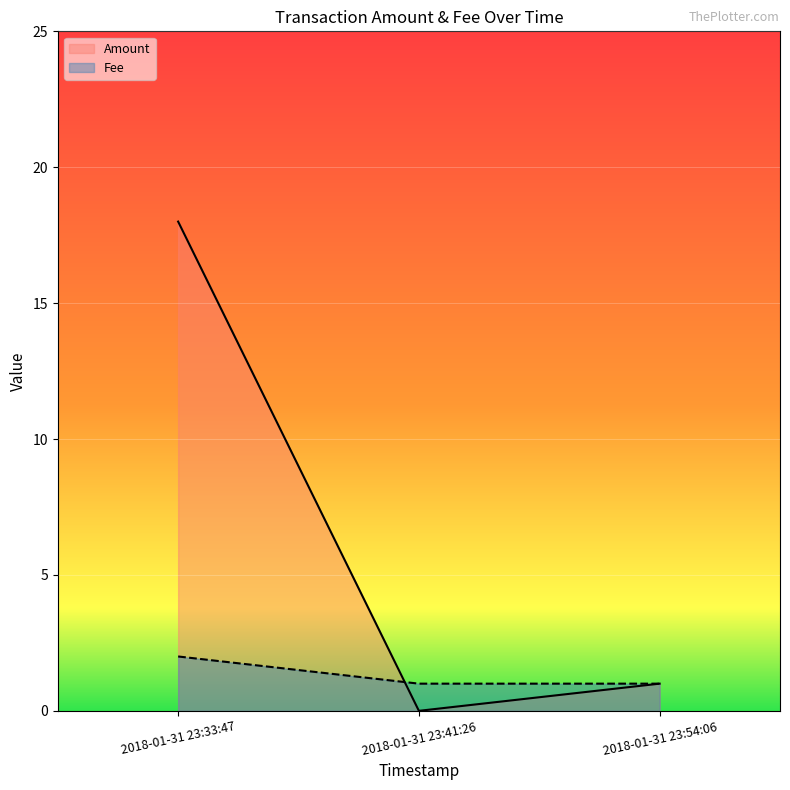

Is it true that Fee equals 1 at 2018-01-31 23:41:26?

True